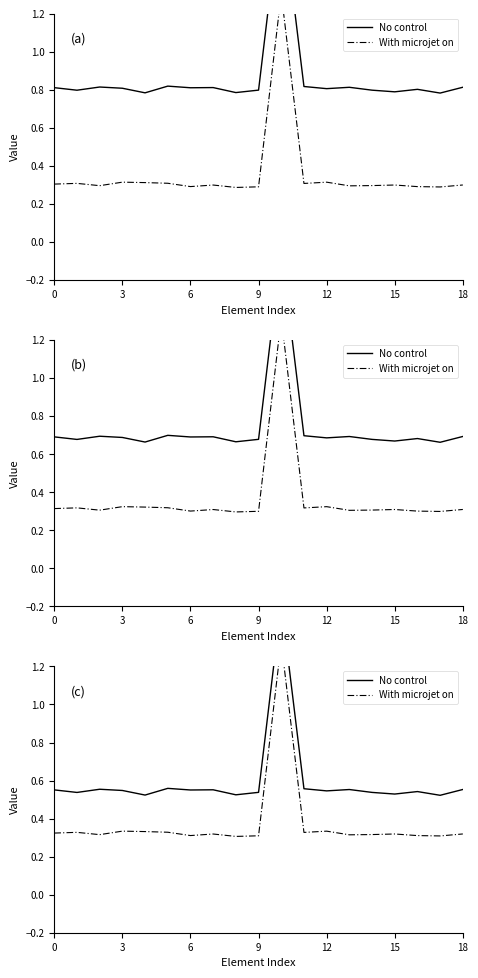

How many interior local peaks does the No control series have?

6